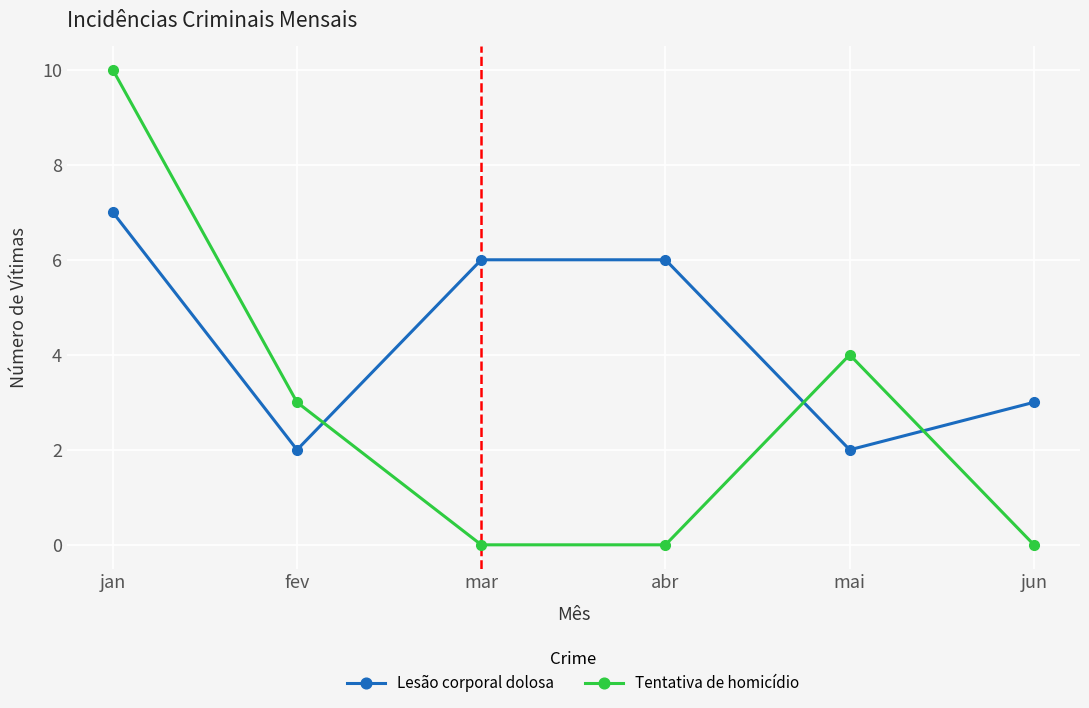

What is the approximate value of Lesão corporal dolosa at mai?

2